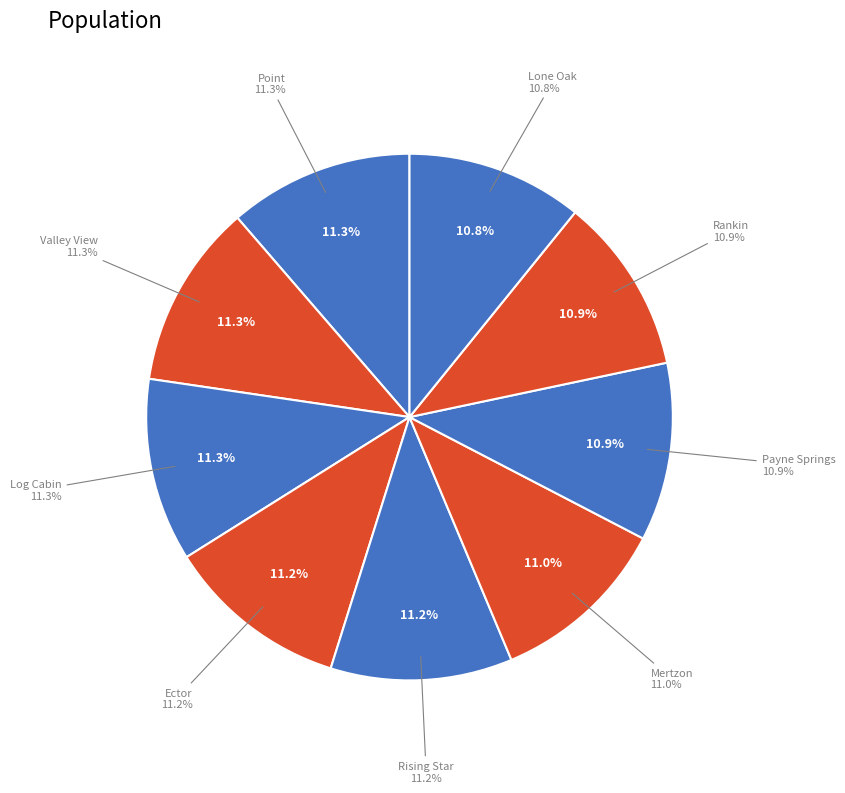

To the nearest percent, what percentage of the pie is Rankin?

11%